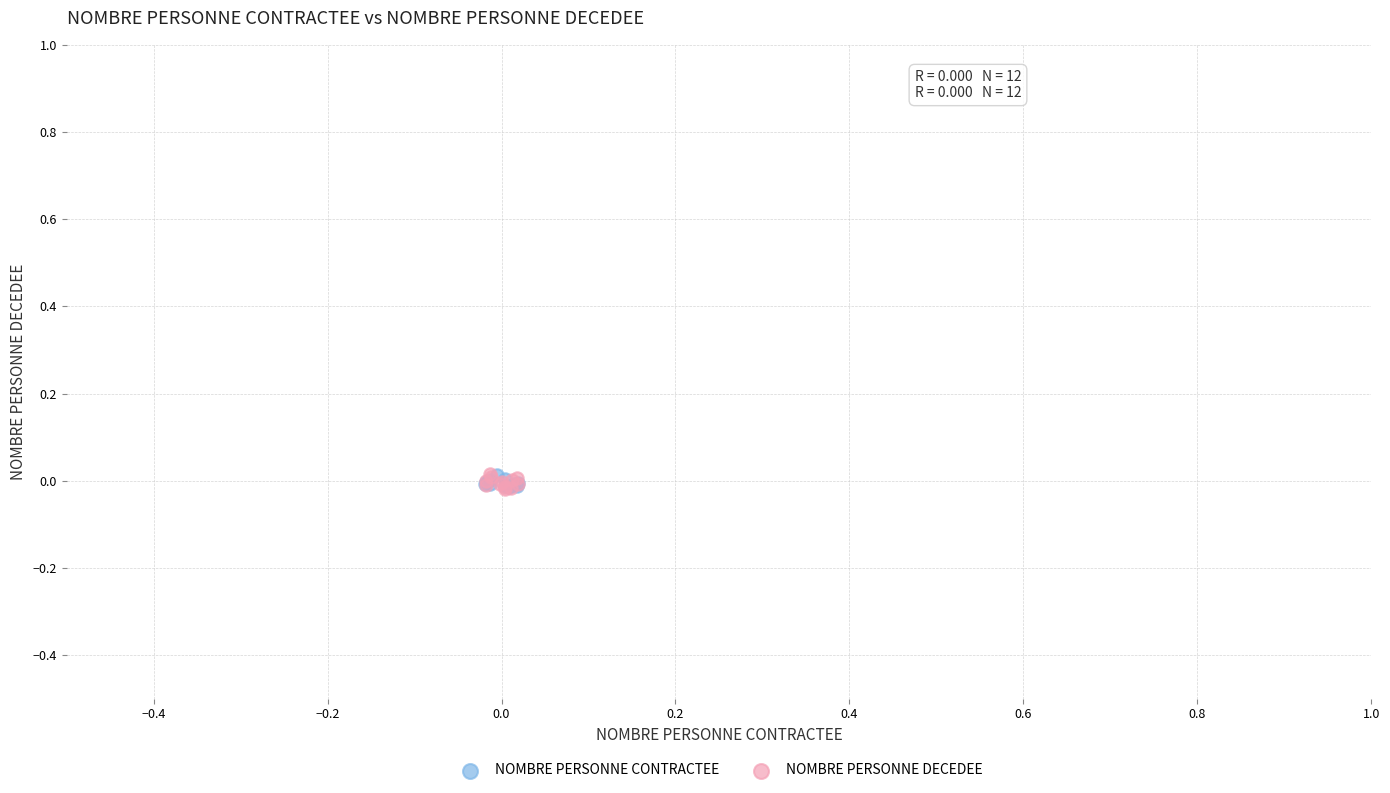

What are all the series names shown in the legend?

NOMBRE PERSONNE CONTRACTEE, NOMBRE PERSONNE DECEDEE